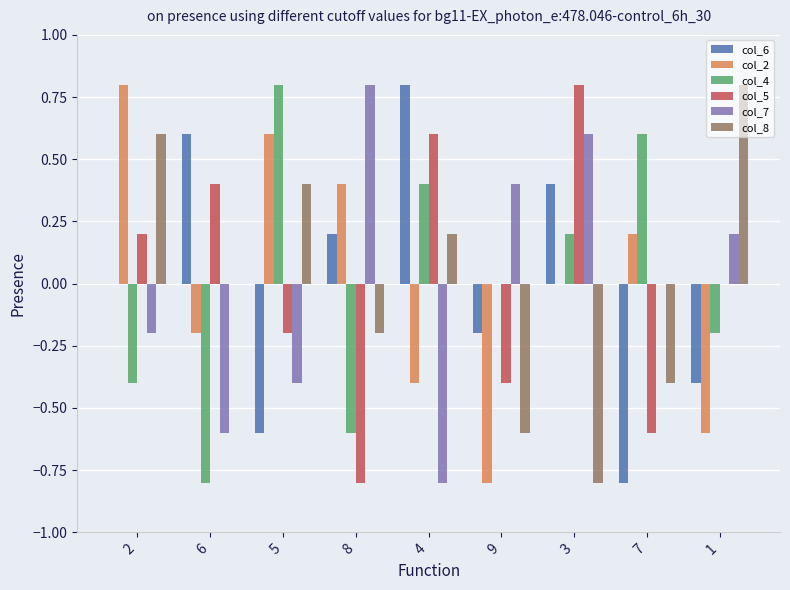

What are all the series names shown in the legend?

col_6, col_2, col_4, col_5, col_7, col_8